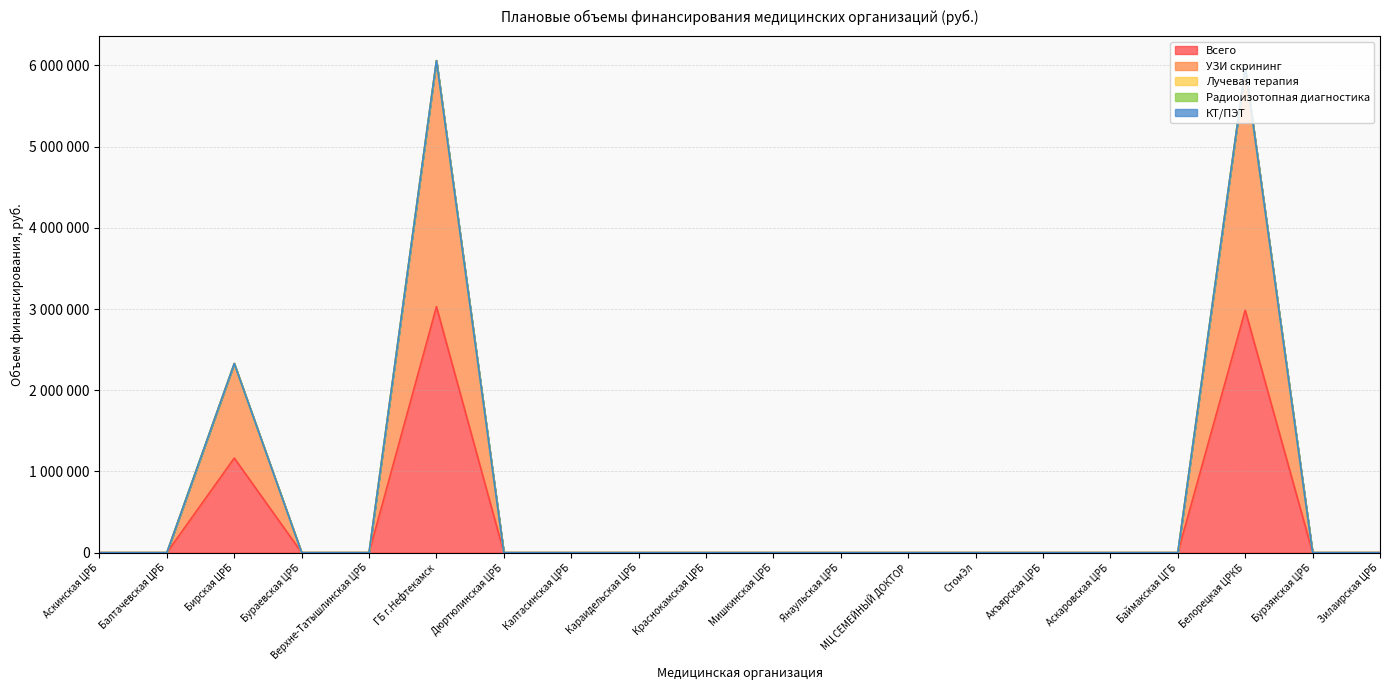

The value of Всего at Бурзянская ЦРБ is 0. True or false?

True